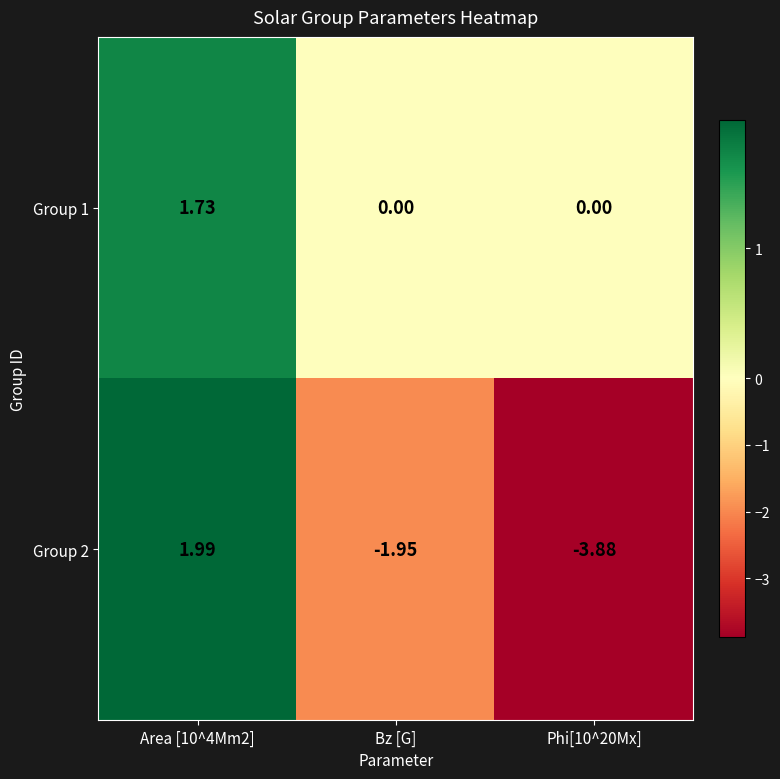

At which label is Group 2 closest to 0?

Bz [G]